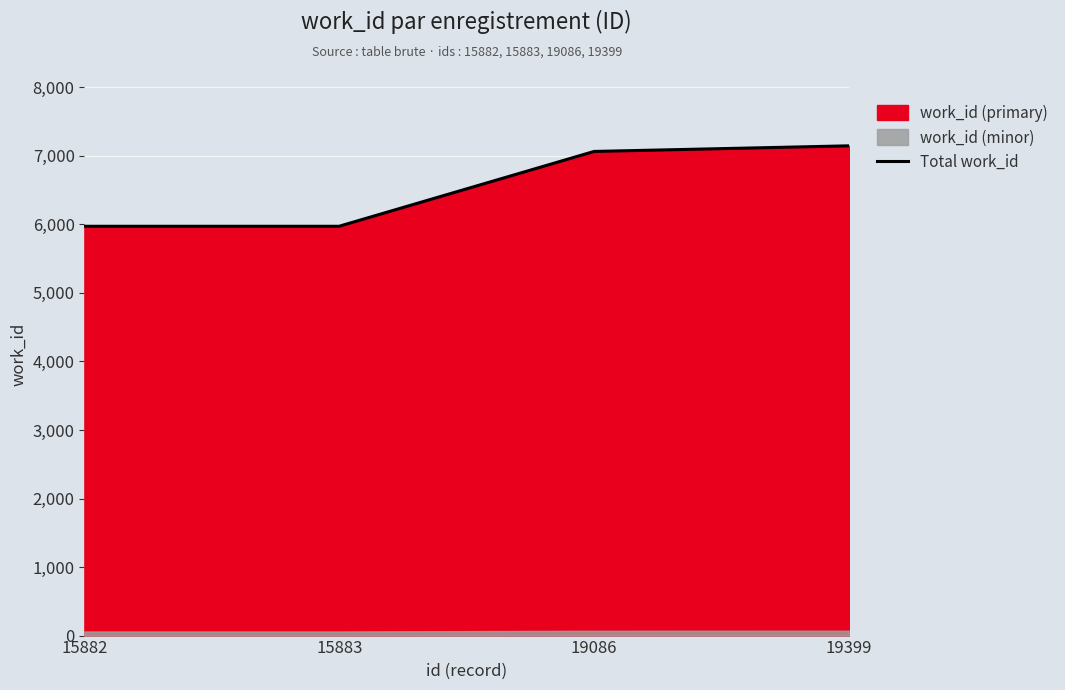

What is the sum of the values at 19399 and 15882?

13119